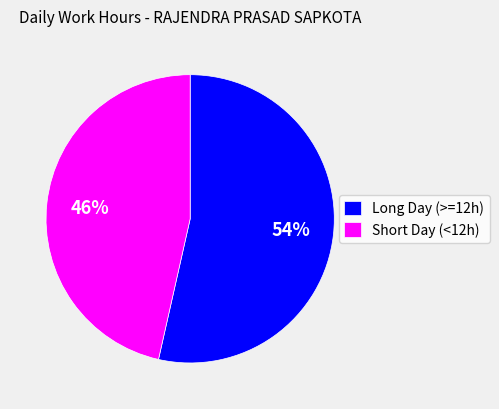

Which slice represents more than half of the pie?

Long Day (>=12h)